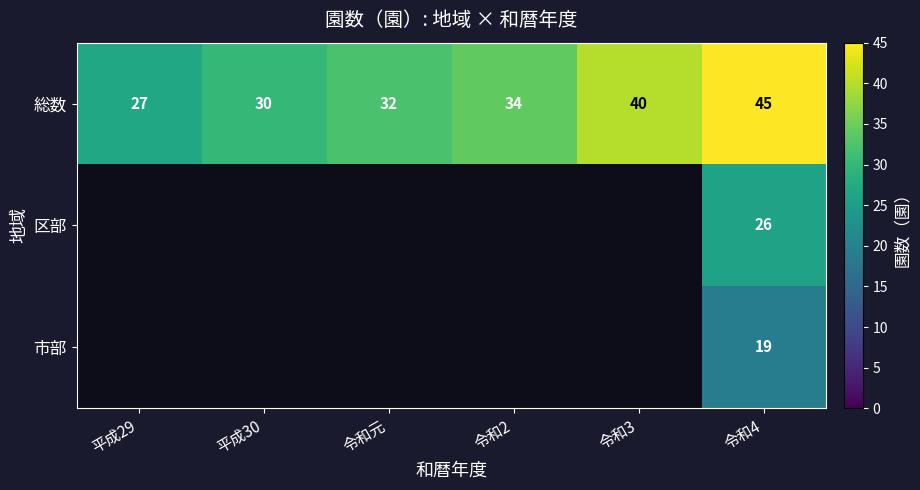

How many data points in 総数 are less than 34?

3